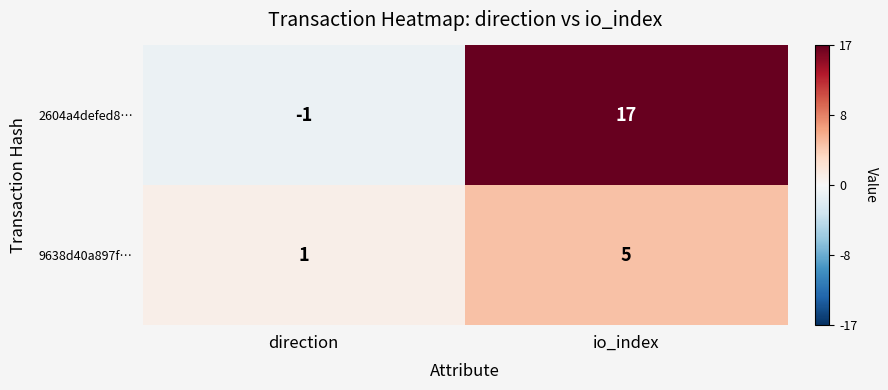

Where is 9638d40a897f… nearest to the value 3?

direction